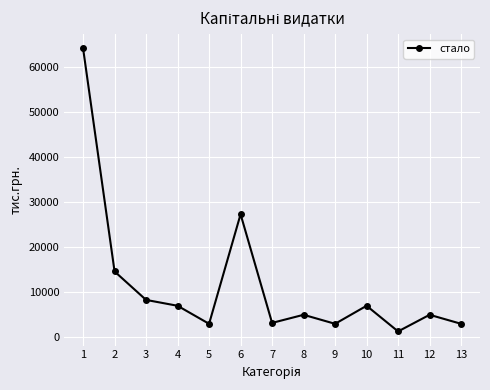

Which category has the highest value across all series?

1